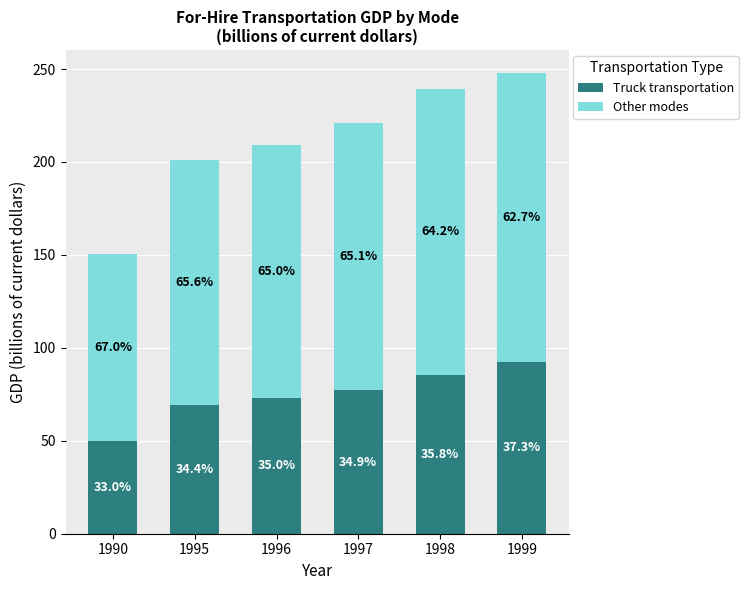

Between 1997 and 1990, which is larger?

1997